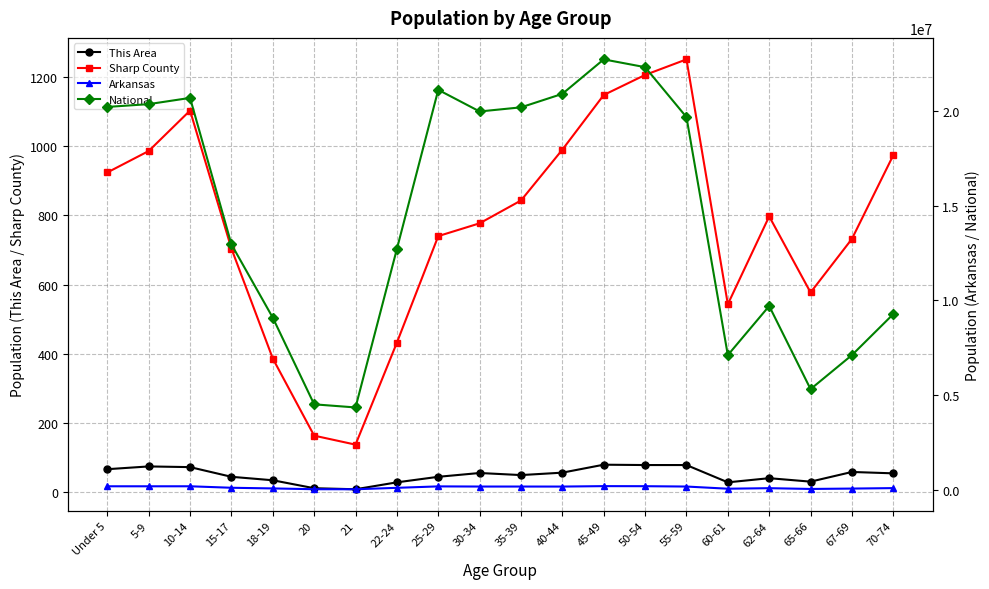

How many interior local valleys does the This Area series have?

4